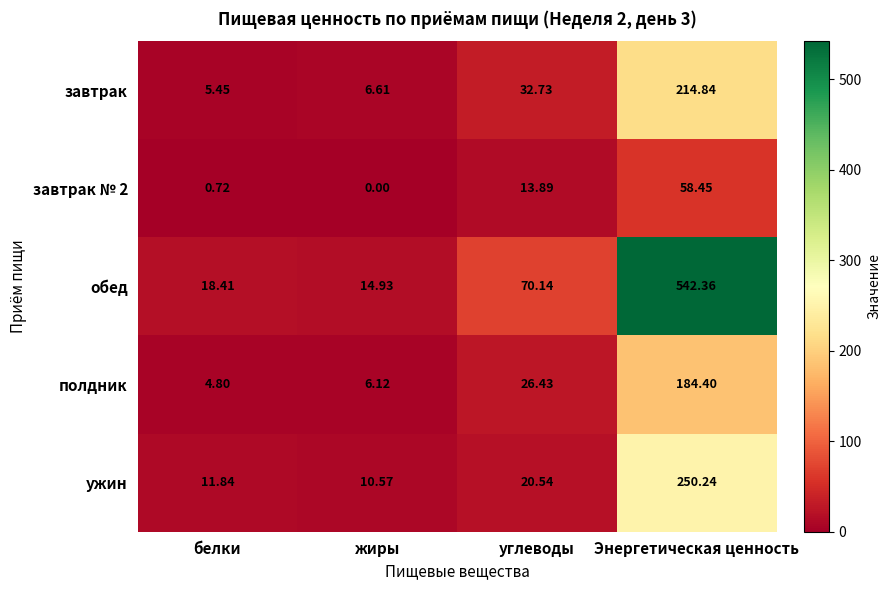

Which category has the lowest value across all series?

жиры